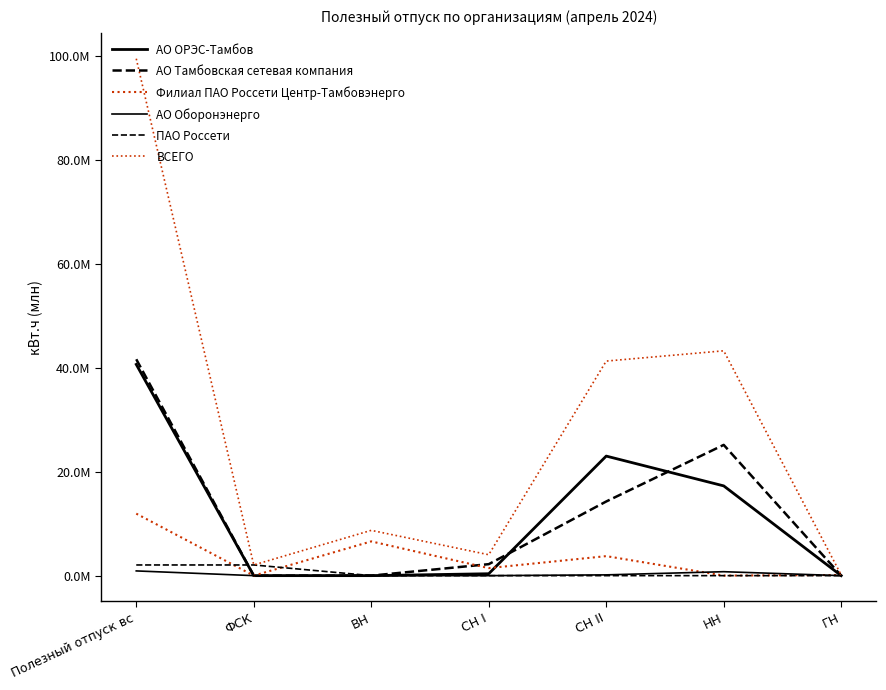

Reading right to left, extract all data points from this chart.

АО ОРЭС-Тамбов: 0.0	17270412.6	23006541.0	367710.0	0.0	0.0	40644663.6
АО Тамбовская сетевая компания: 0.0	25159873.1	14270119.4	2207737.0	0.0	0.0	41637729.4
Филиал ПАО Россети Центр-Тамбовэнерго: 125637.0	9250.0	3755319.3	1449038.6	6589556.7	0.0	11928801.6
АО Оборонэнерго: 0.0	759498.0	148491.0	0.0	0.0	0.0	907989.0
ПАО Россети: 0.0	0.0	0.0	0.0	0.0	2053770.5	2053770.5
ВСЕГО: 125637.0	43264147.7	41286644.6	4024485.6	8715961.7	2053770.5	99470647.1